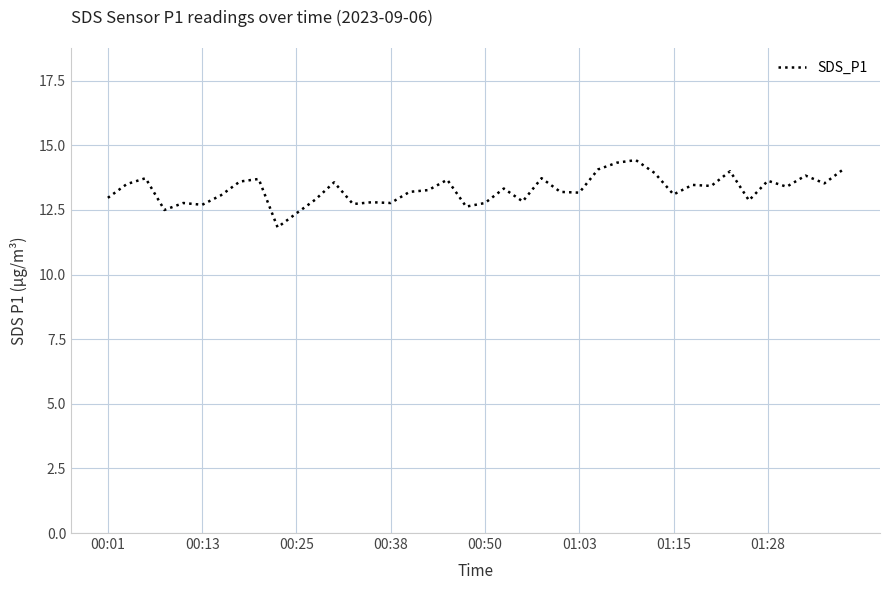

What is the sum of all values?

531.4